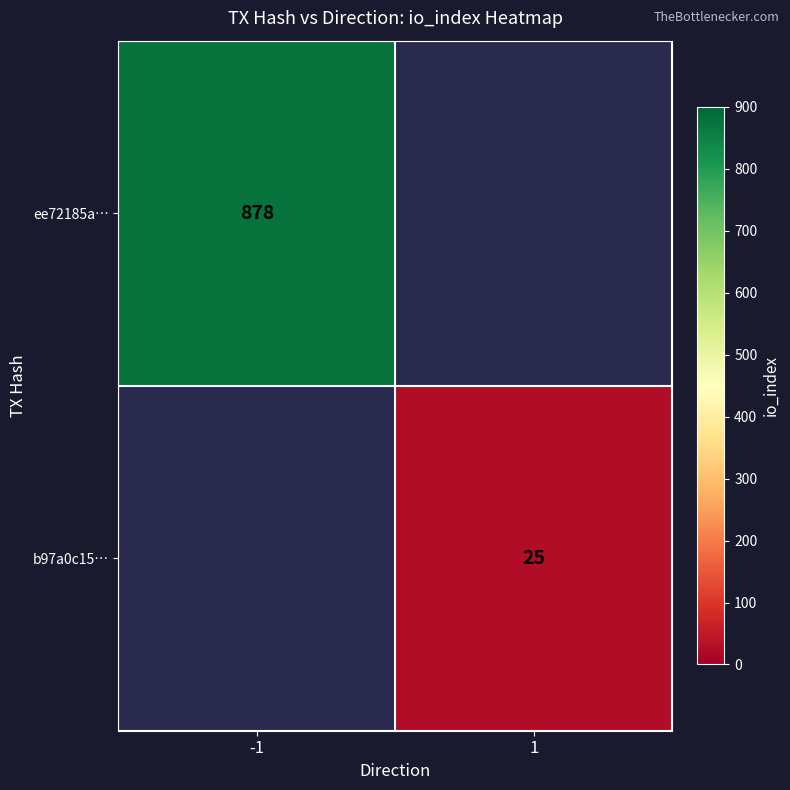

True or false: b97a0c15… has a value of 10 at 1.

False